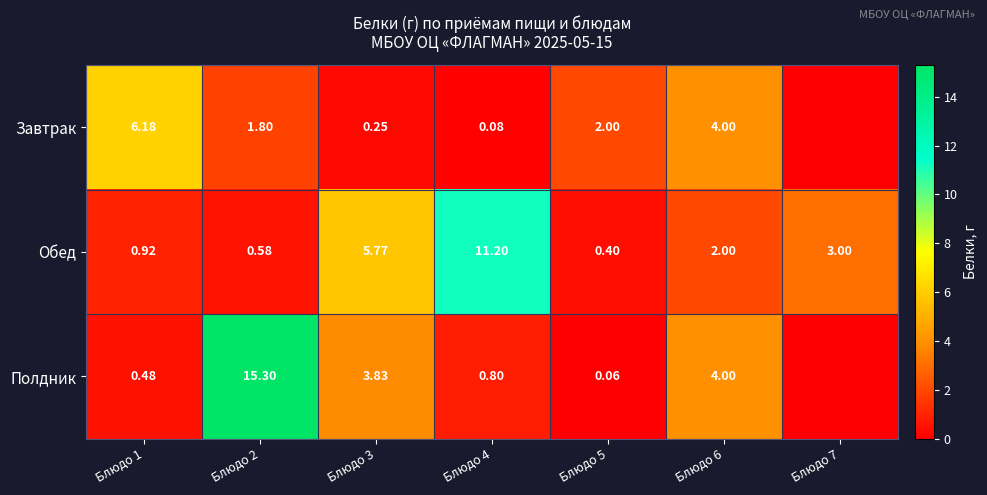

Is the value of Завтрак at Блюдо 4 greater than the value of Полдник at Блюдо 3?

No